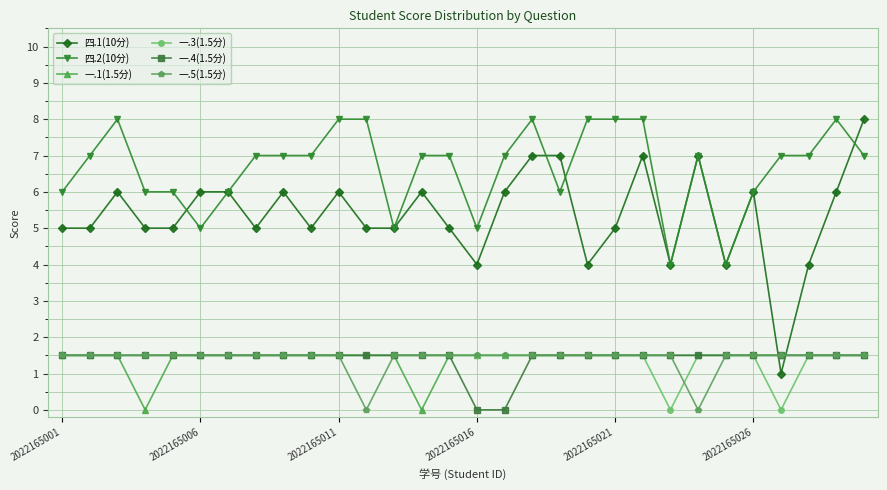

True or false: 一.4(1.5分) and 四.2(10分) intersect in this chart.

False